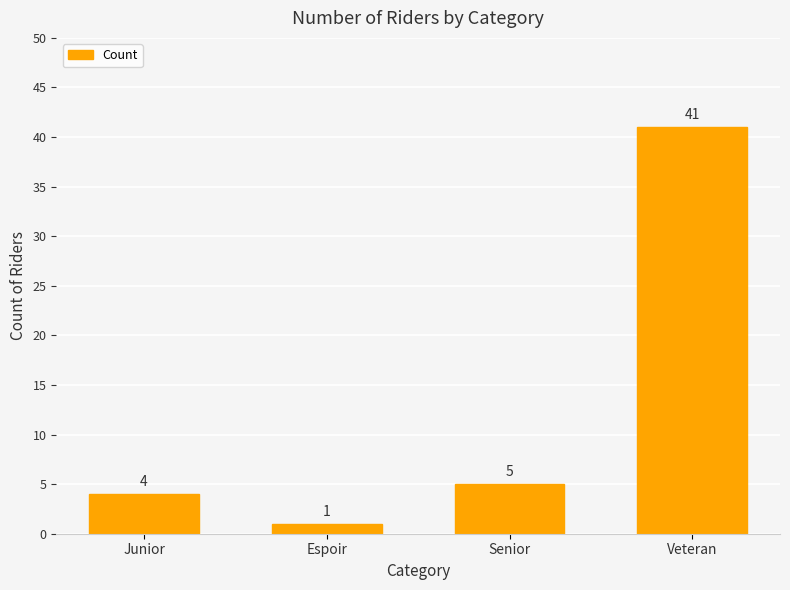

What is the label of the 1st bar from the left?

Junior